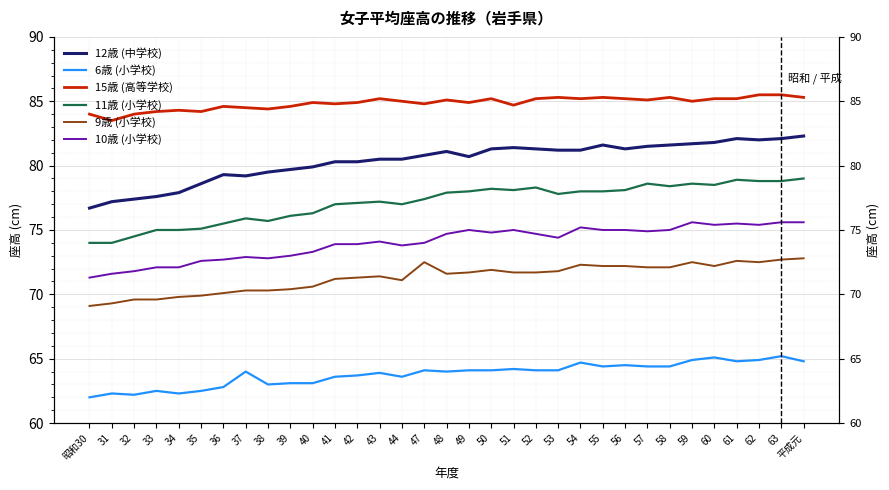

What is the total value across all series at 昭和30?

437.1